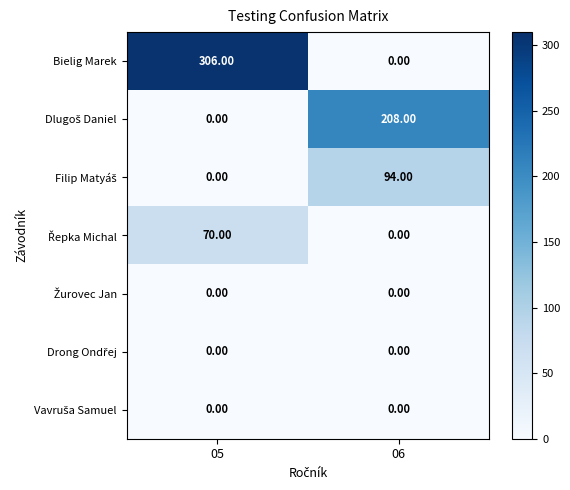

At which category is the sum across all series the highest?

05